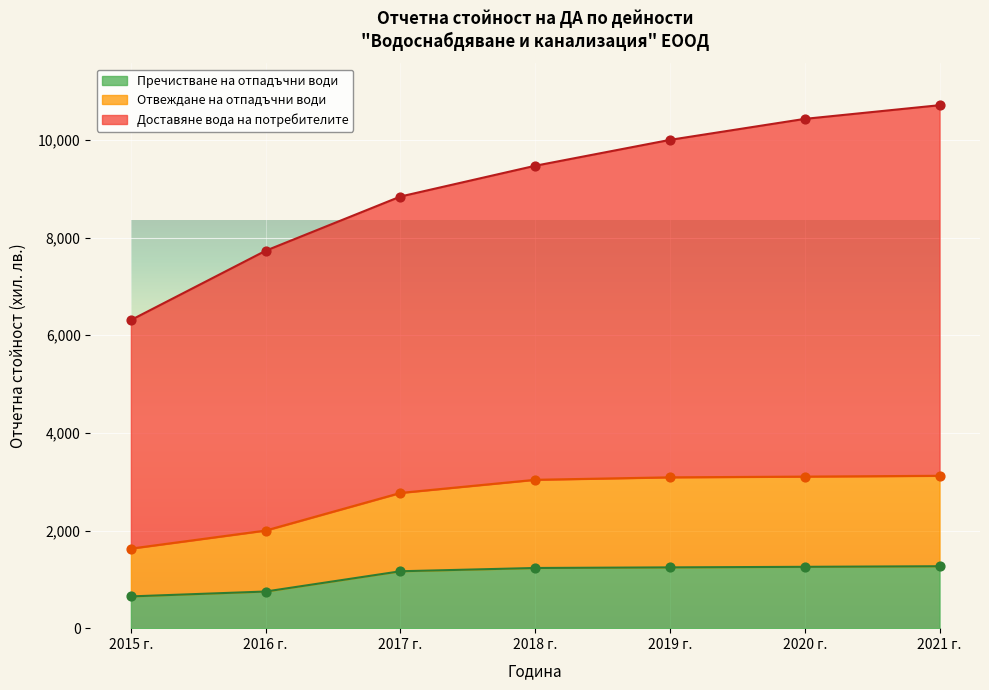

Is the value of 2021 г. at 2020 greater than the value of 2020 г. at 2020?

Yes